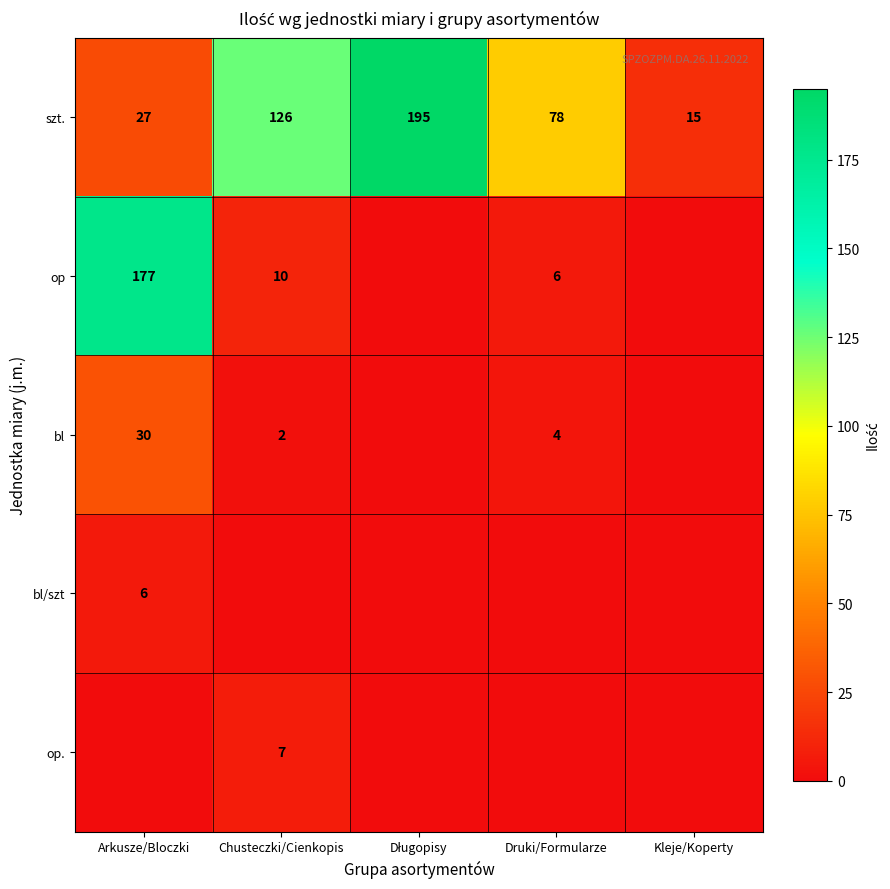

What is the sum of the szt. values at Chusteczki/Cienkopis and Kleje/Koperty?

141